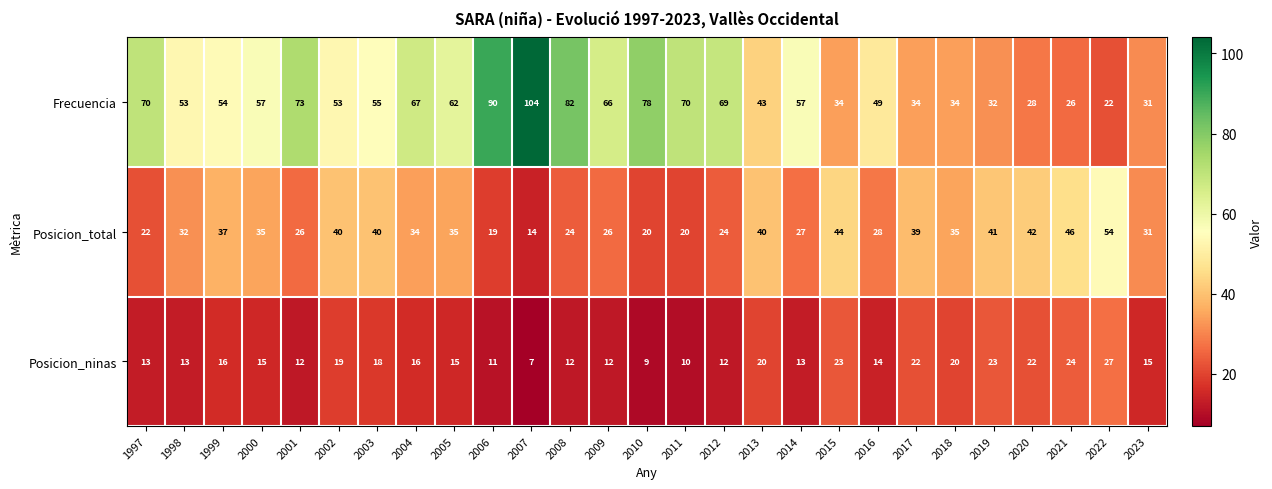

The value of Posicion_total at 2010 is 32. True or false?

False